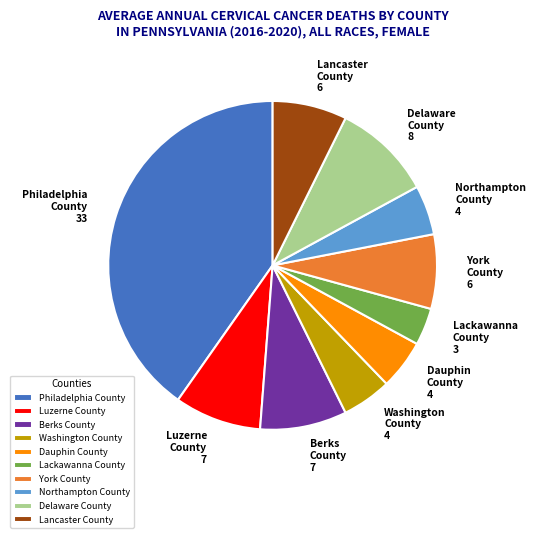

Does Dauphin County represent more than half of the total?

No